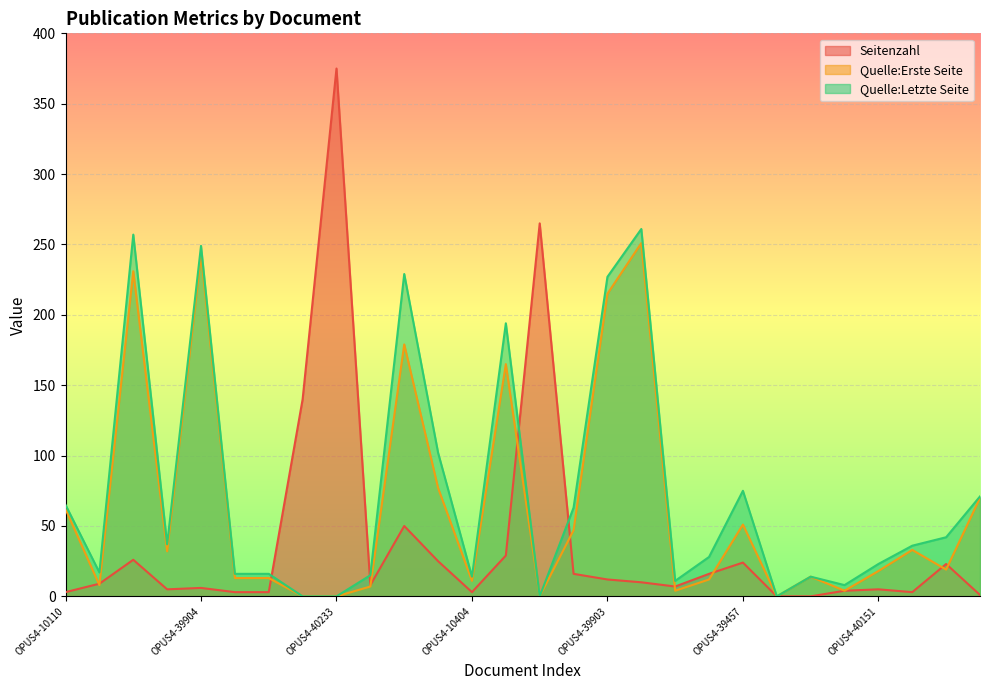

What is the difference between the maximum and minimum values in the Seitenzahl series?

375